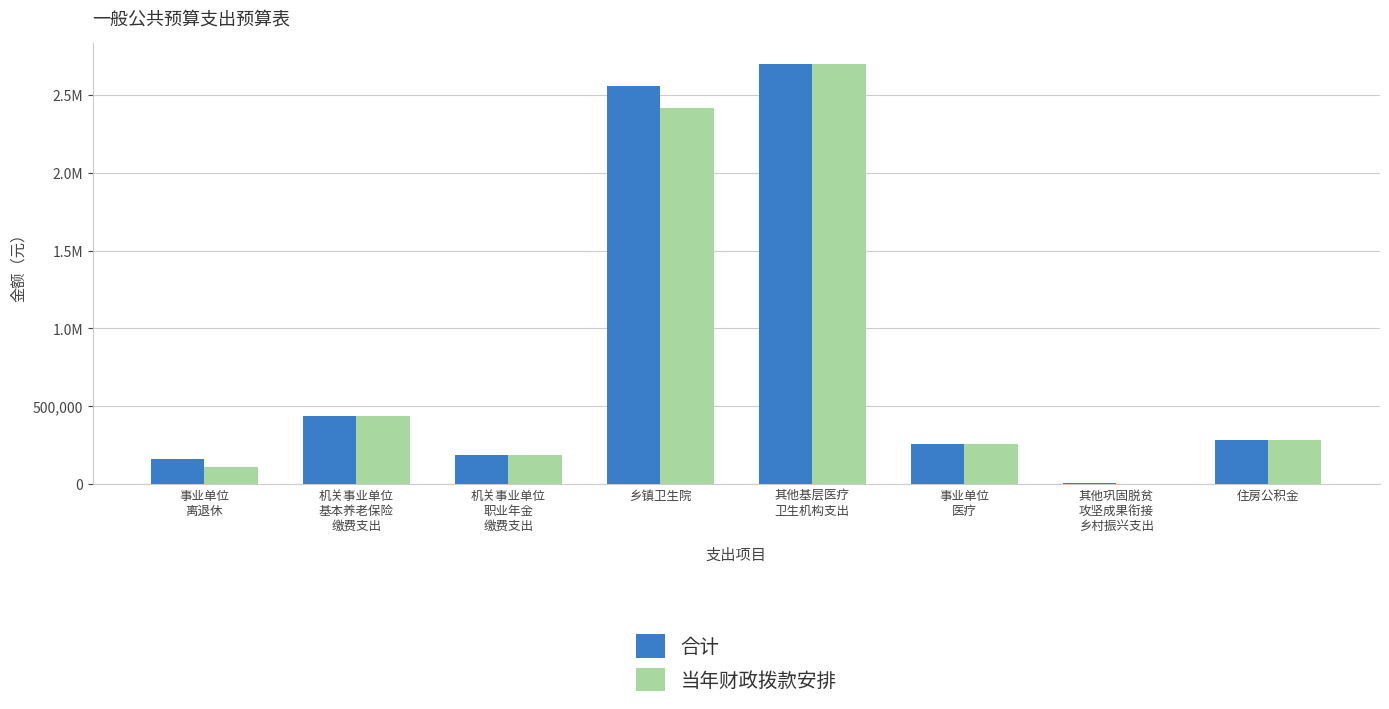

Are the bars horizontal?

No